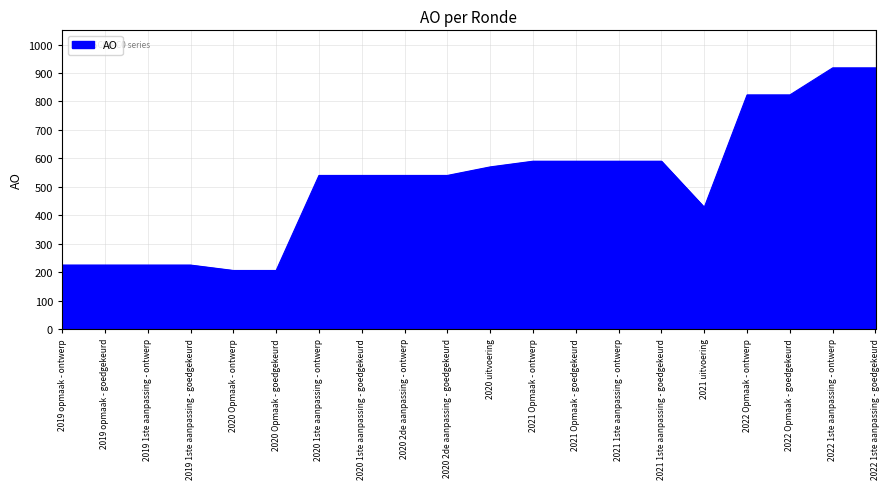

What is the maximum value shown in the chart?

918